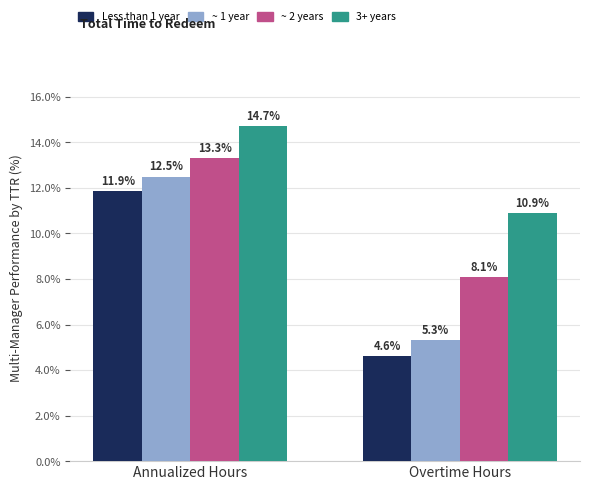

What is the sum of the Less than 1 year values at Annualized Hours and Overtime Hours?

16.5